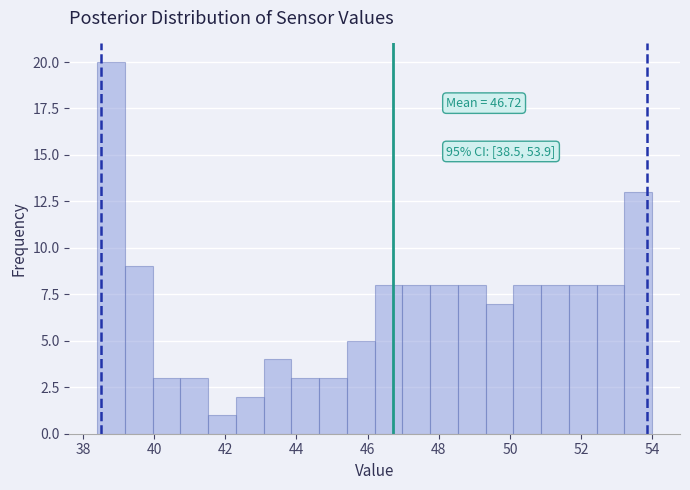

Around what value on the x-axis is the tallest bar? Give the approximate position of its centre, as read against the axis.

38.8